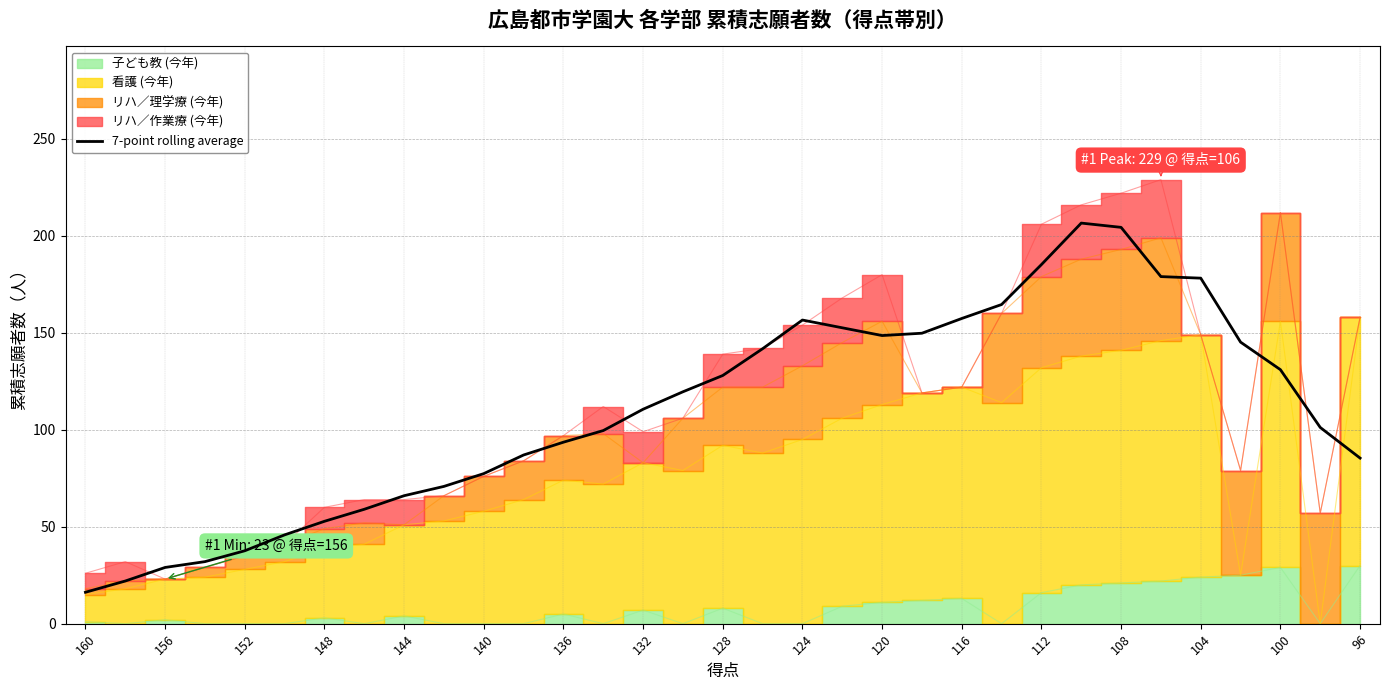

Which category has the lowest value across all series?

160